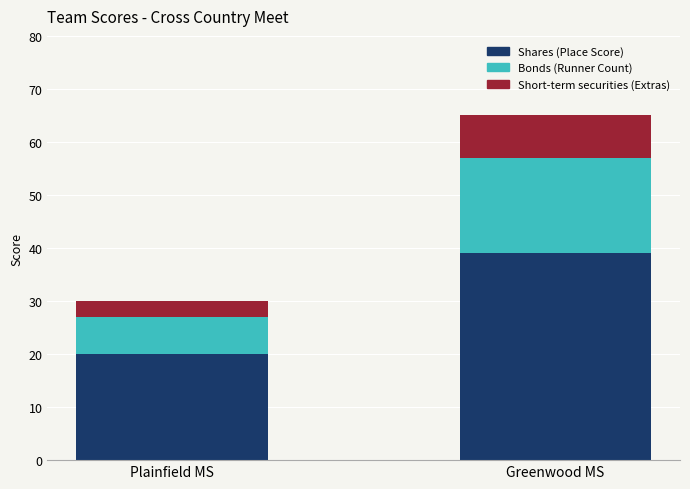

At which category is the sum across all series the highest?

Greenwood MS